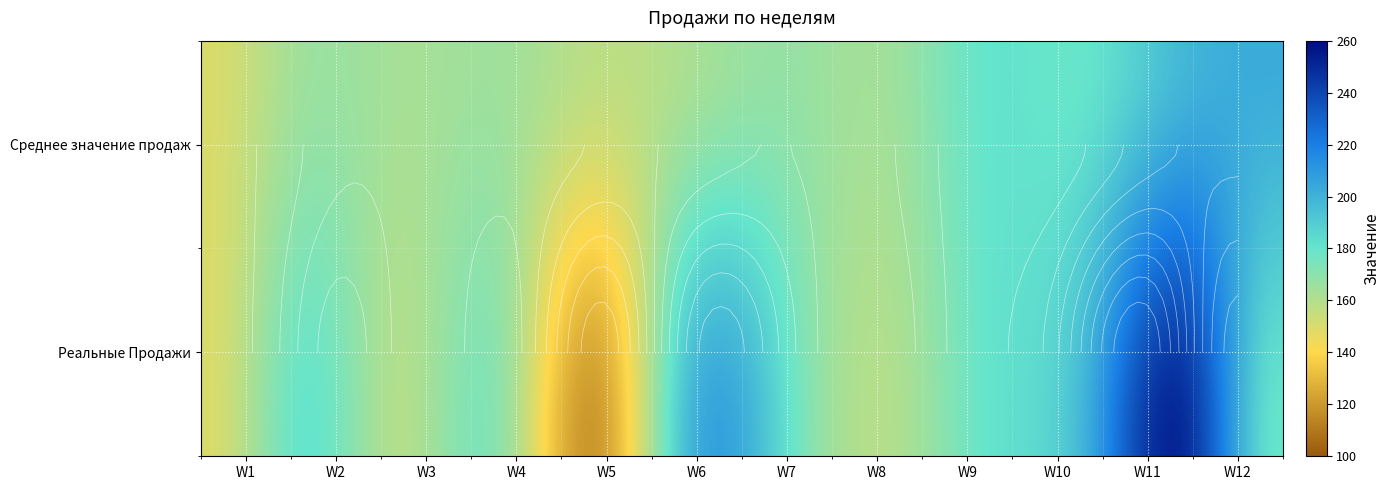

Is the value of Реальные Продажи at W3 greater than the value of Среднее значение продаж at W3?

No